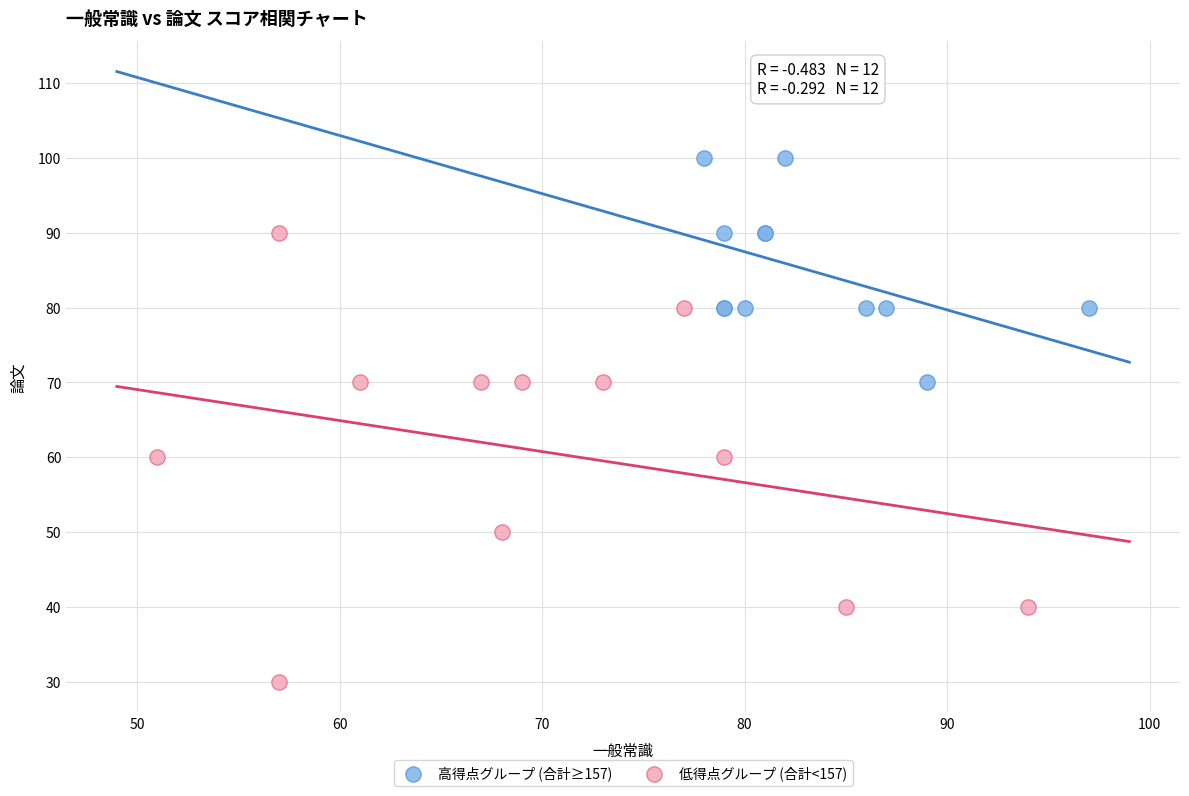

Which series has the widest spread of Y values?

低得点グループ (合計<157)